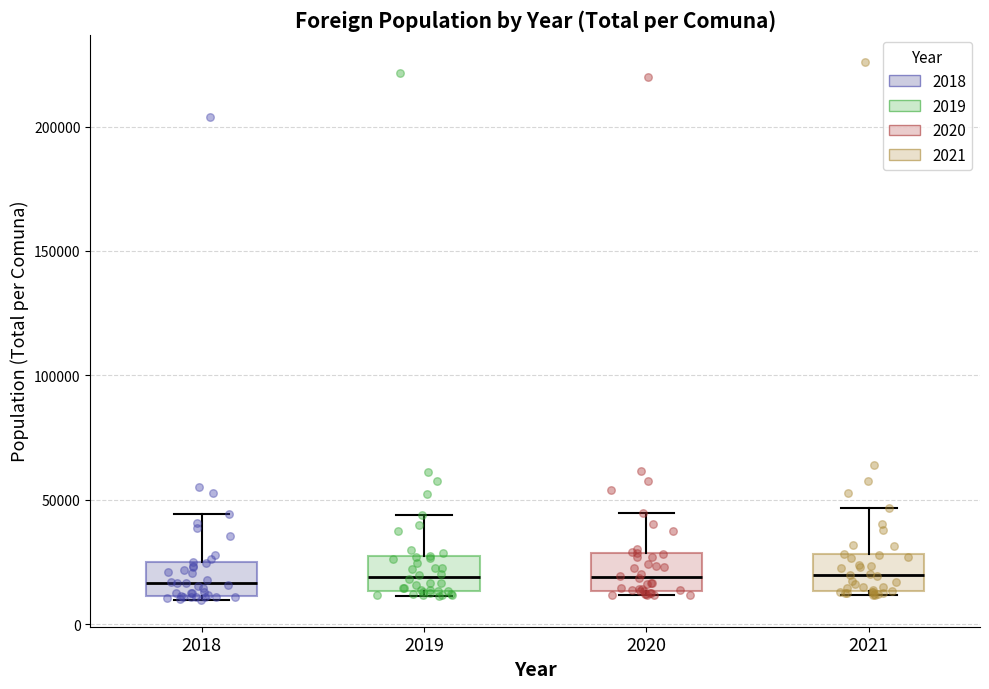

Reading left to right, transcribe this box plot: for each box, give where its median line is, the range the box spans, and where its two whiskers end, as read against the y-axis. The values are not printed on the chart, so give them approximately, as read against the axis.

2018: median 15000, box 10000 to 25000, whiskers 10000 (just below the box's lower edge) to 45000
2019: median 20000, box 15000 to 25000, whiskers 10000 to 45000
2020: median 20000, box 15000 to 30000, whiskers 10000 to 45000
2021: median 20000, box 15000 to 30000, whiskers 10000 to 45000